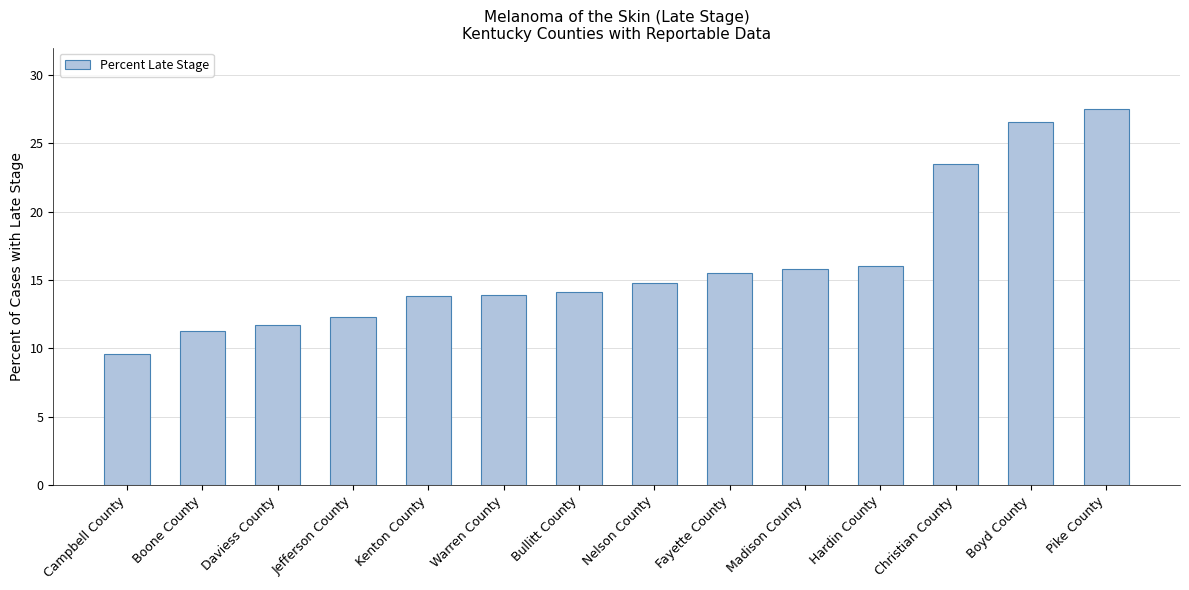

Is it true that the value at Boyd County is 26.6?

True